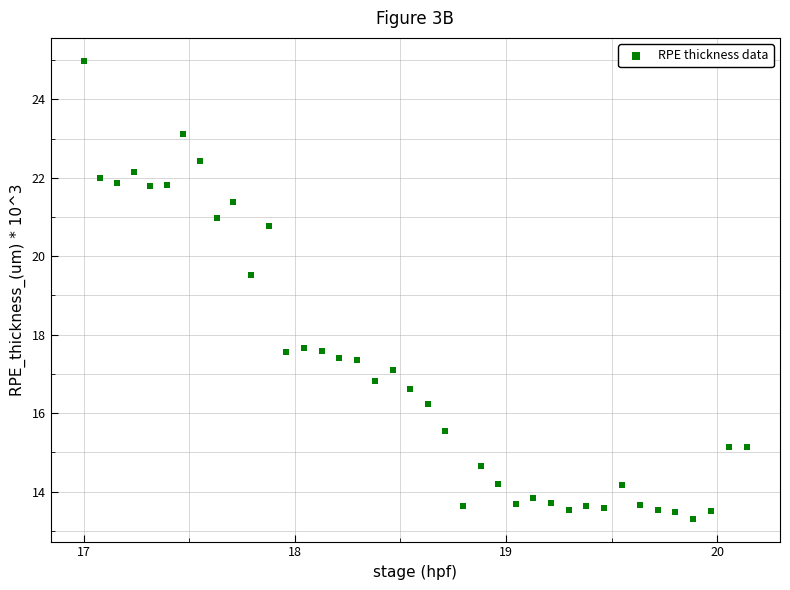

What is the range of Y values (max minus min)?

11.7